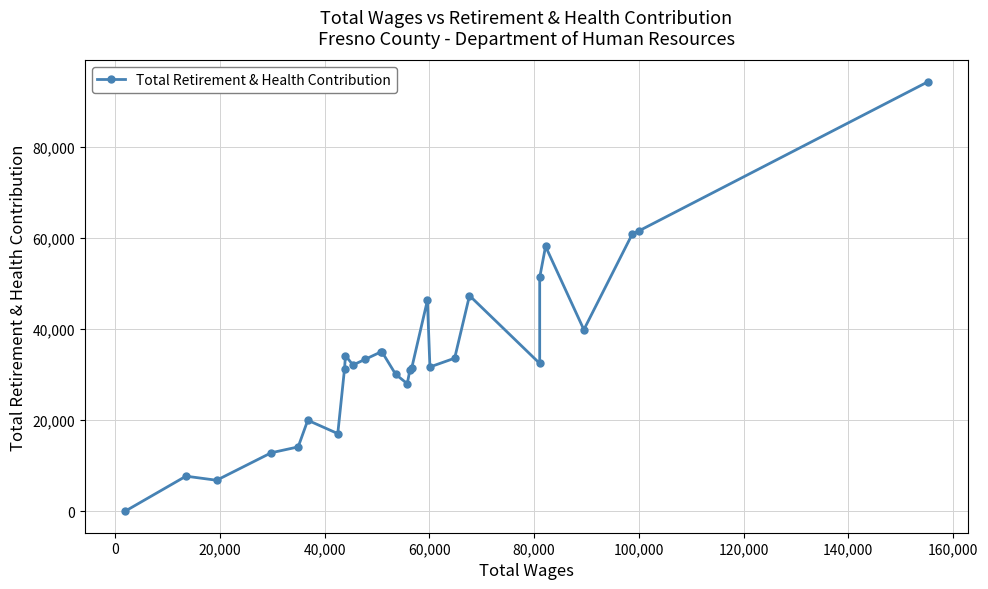

The value at 180,000 is 8311. True or false?

False